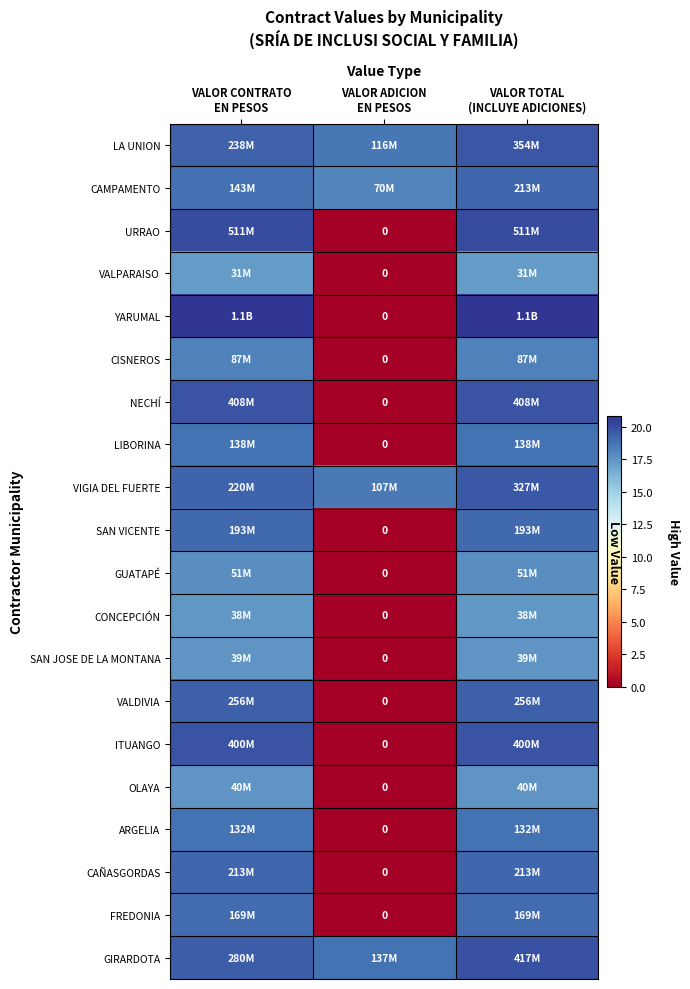

Rank the series at VALOR ADICION EN PESOS from highest to lowest value.

GIRARDOTA, LA UNION, VIGIA DEL FUERTE, CAMPAMENTO, URRAO, VALPARAISO, YARUMAL, CISNEROS, NECHÍ, LIBORINA, SAN VICENTE, GUATAPÉ, CONCEPCIÓN, SAN JOSE DE LA MONTANA, VALDIVIA, ITUANGO, OLAYA, ARGELIA, CAÑASGORDAS, FREDONIA